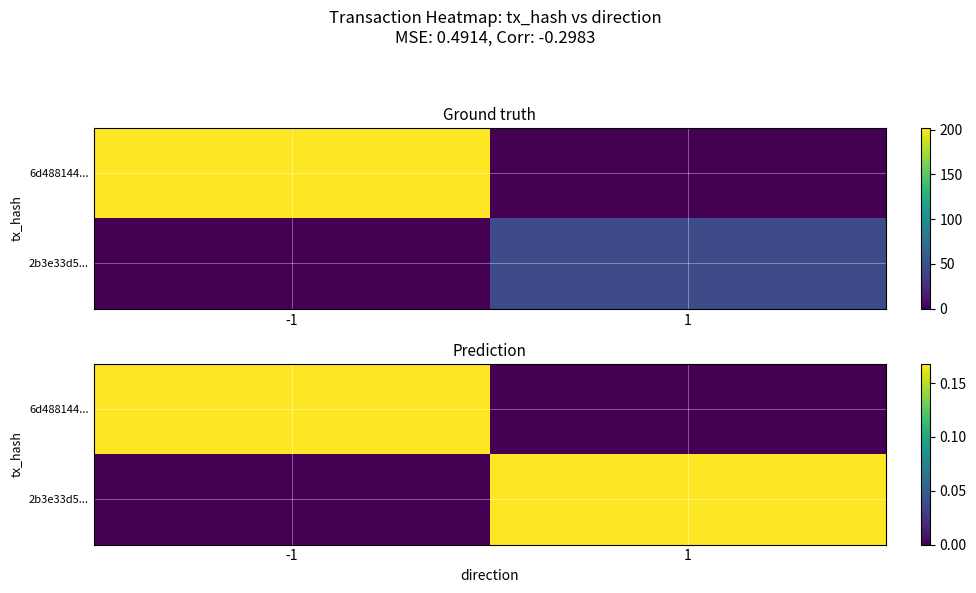

Which has a higher value, 1 or -1?

-1